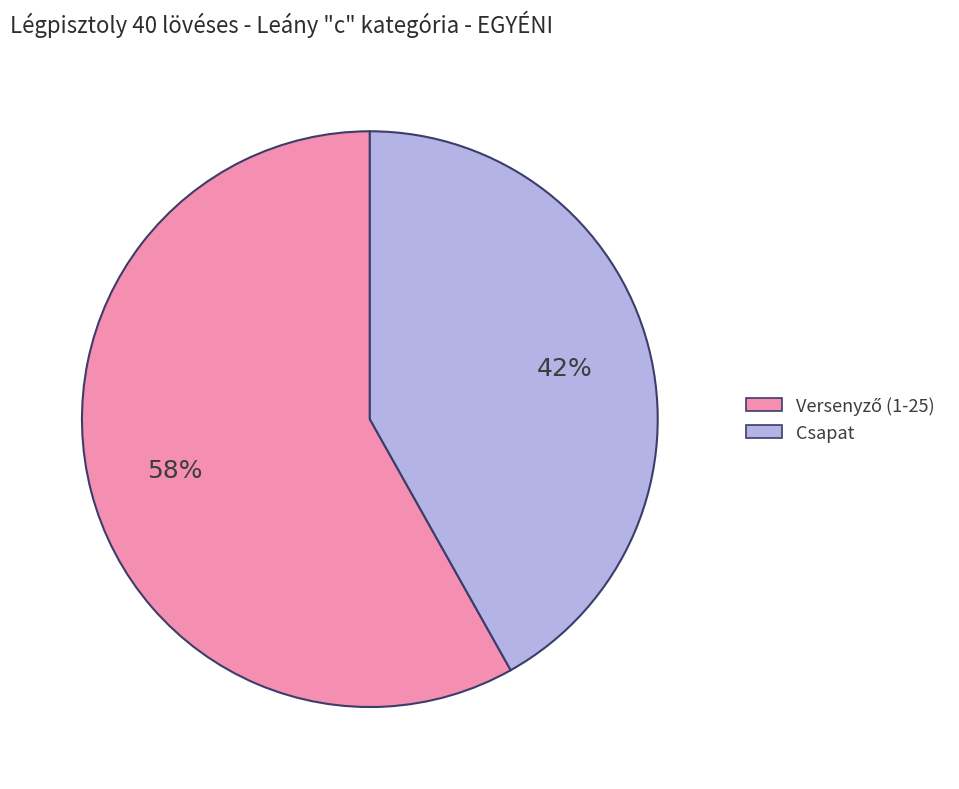

Which category has the smallest portion of the pie?

Csapat